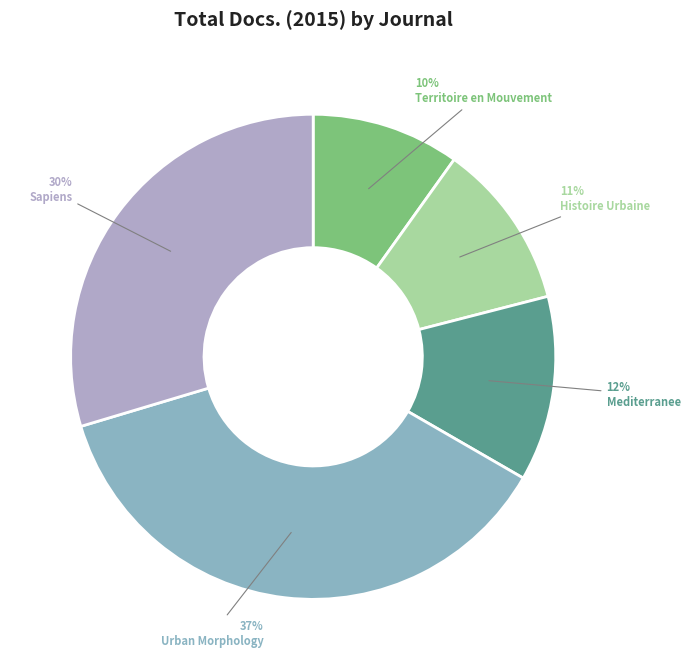

To the nearest percent, what is the combined percentage of Territoire en Mouvement and Urban Morphology?

47%